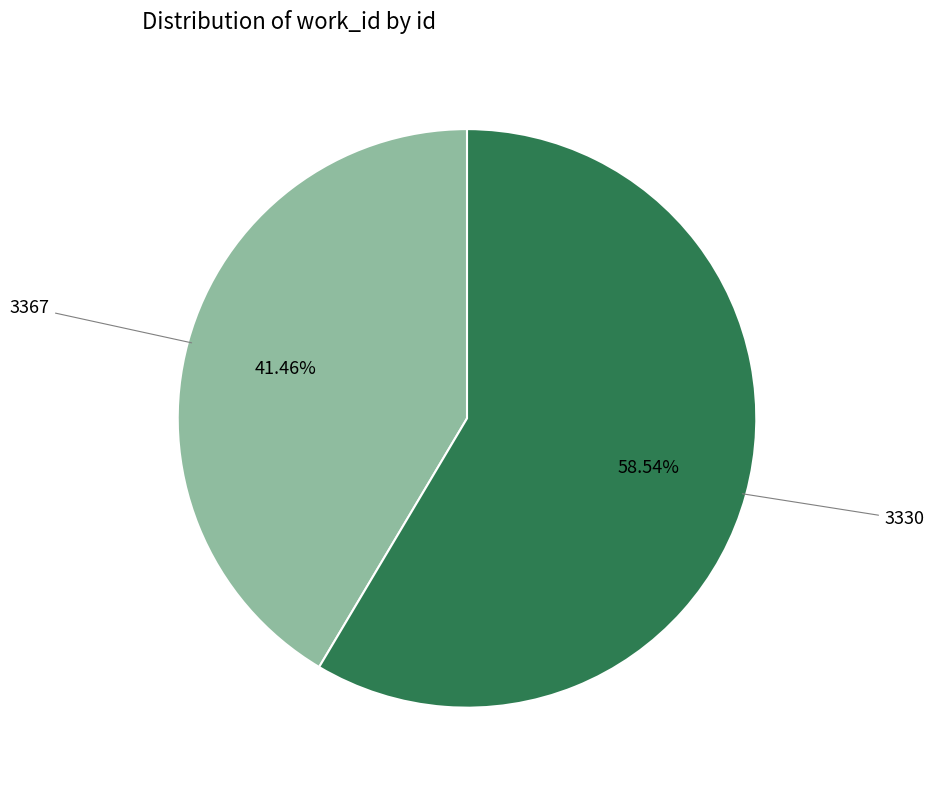

How many segments does this pie chart have?

2